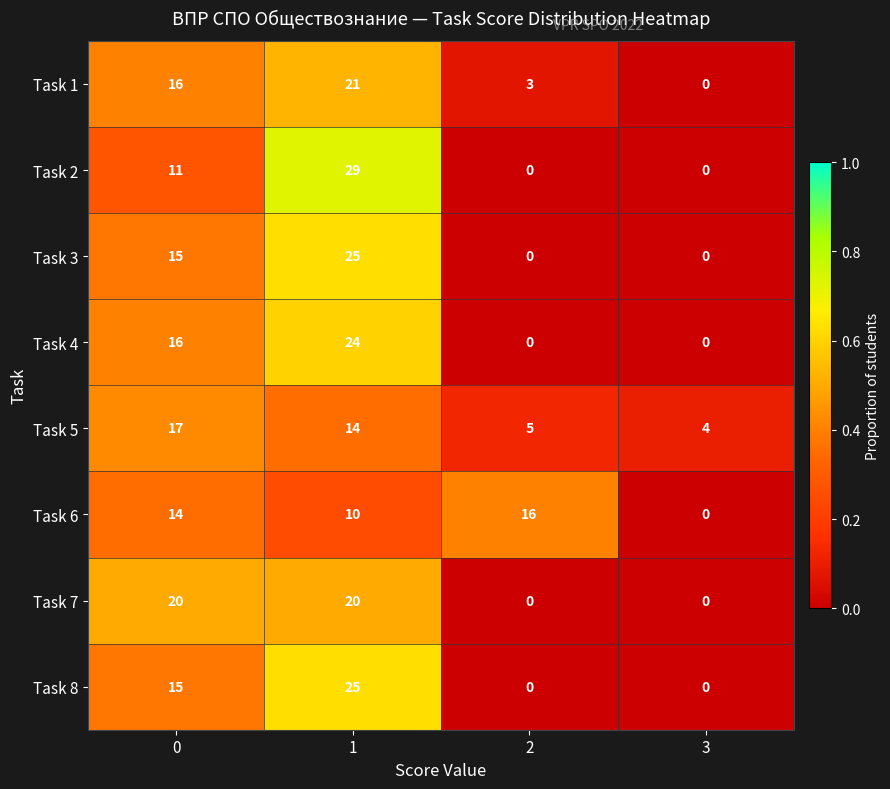

What is the difference between the maximum and second lowest values in the Task 8 series?

25